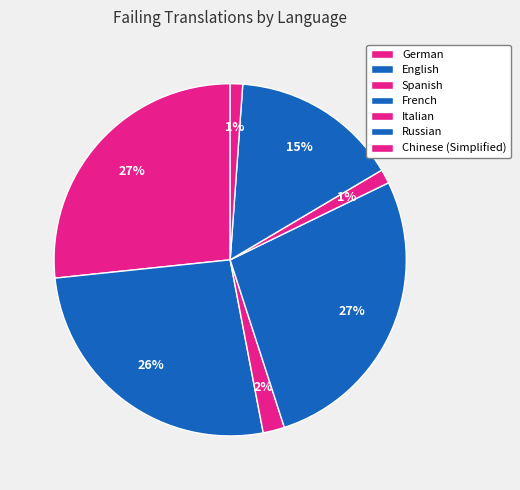

Combined, do Russian and Spanish account for over 50%?

No